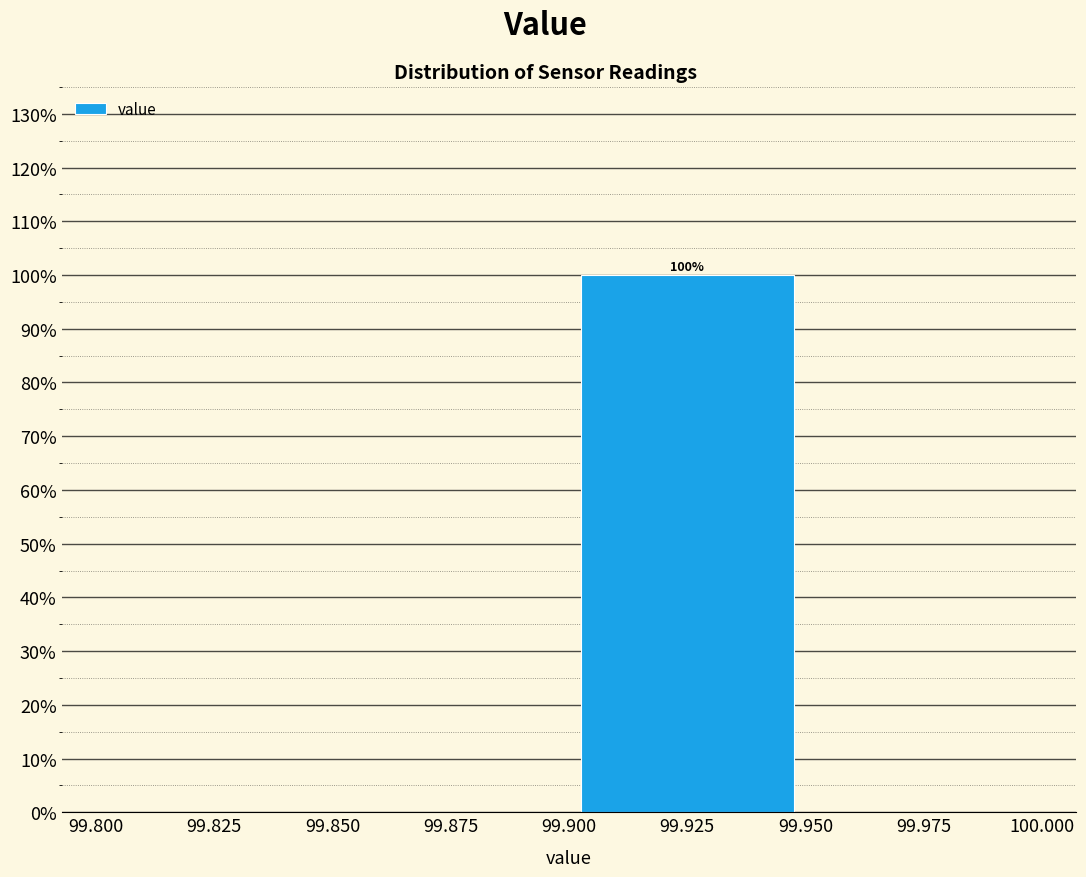

Over which range of the x-axis is the bar tallest?

99.900 to 99.950